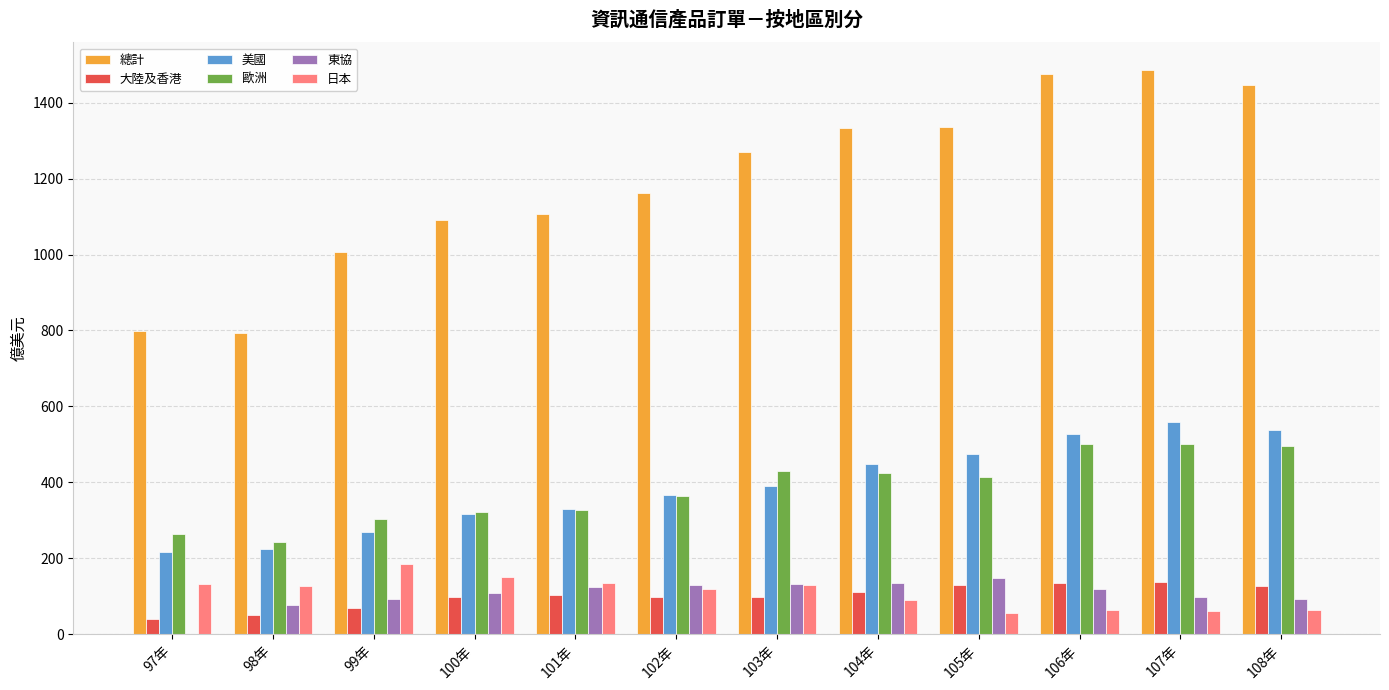

Count the number of data series in this chart.

6